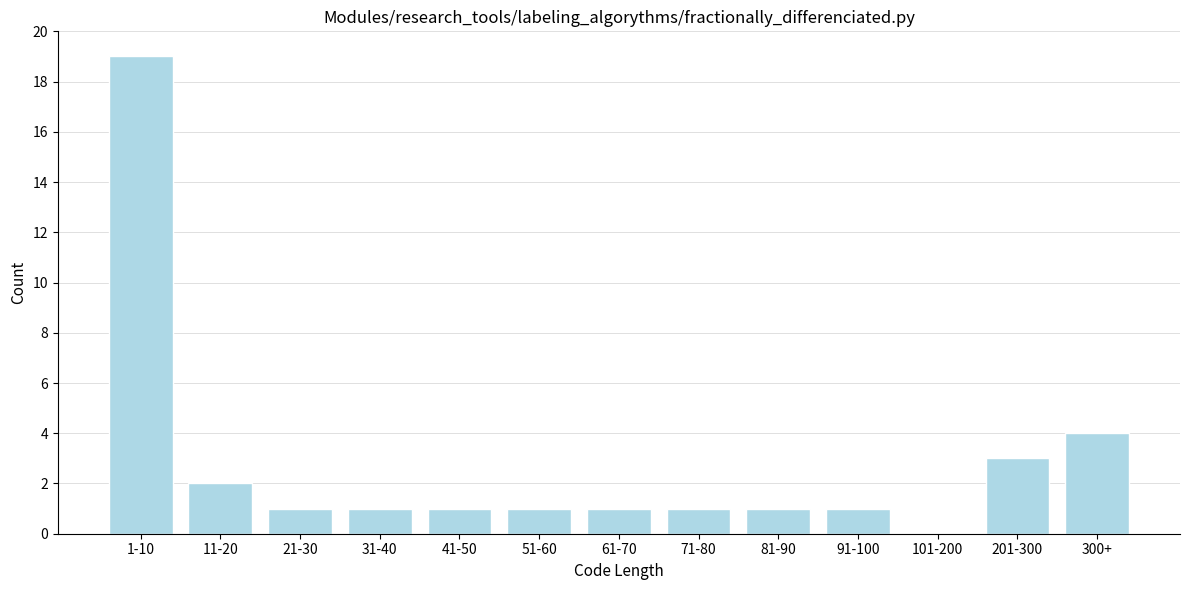

Reading right to left, list all the values displayed in this chart.

300+=4	201-300=3	101-200=0	91-100=1	81-90=1	71-80=1	61-70=1	51-60=1	41-50=1	31-40=1	21-30=1	11-20=2	1-10=19